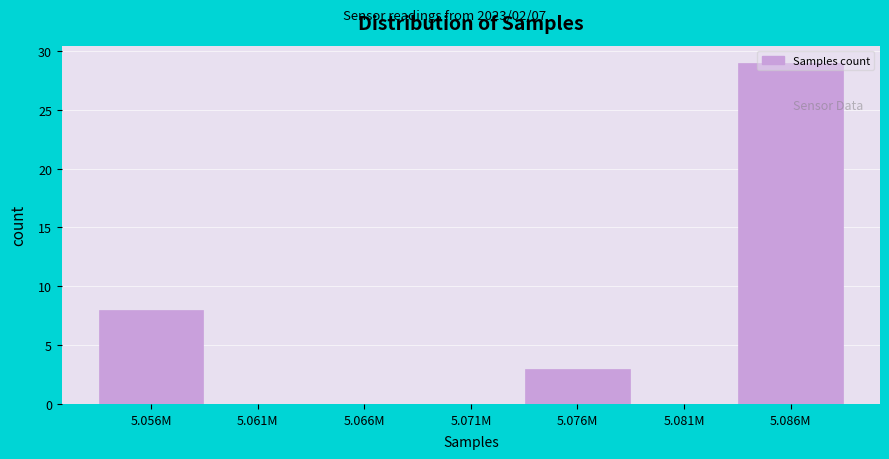

Which label corresponds to the largest value in the chart?

5.086M